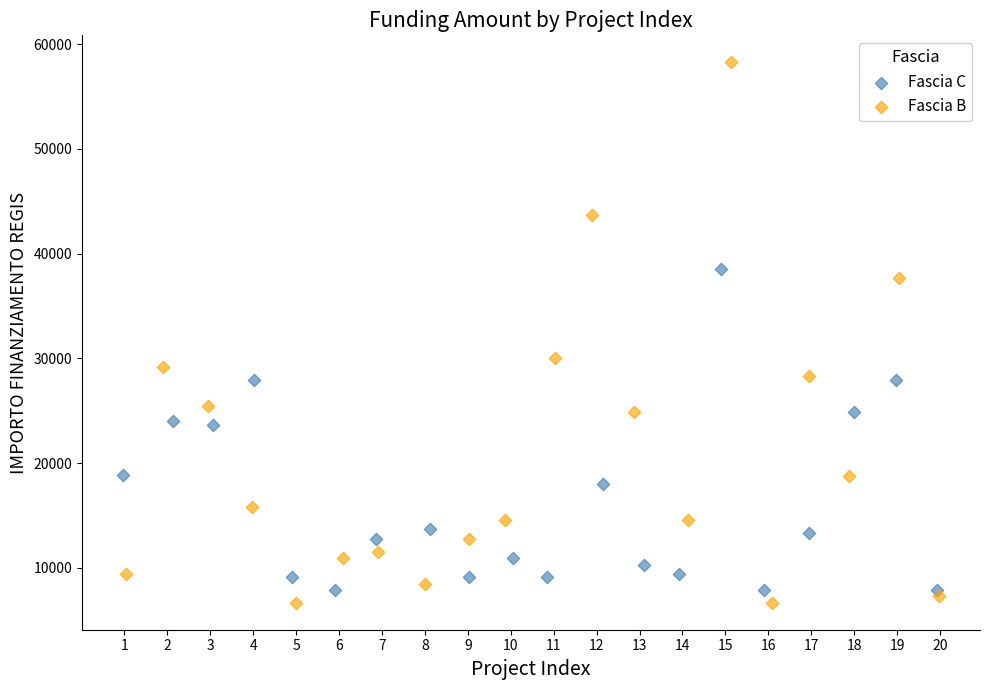

Which series reaches the maximum Y coordinate?

Fascia B